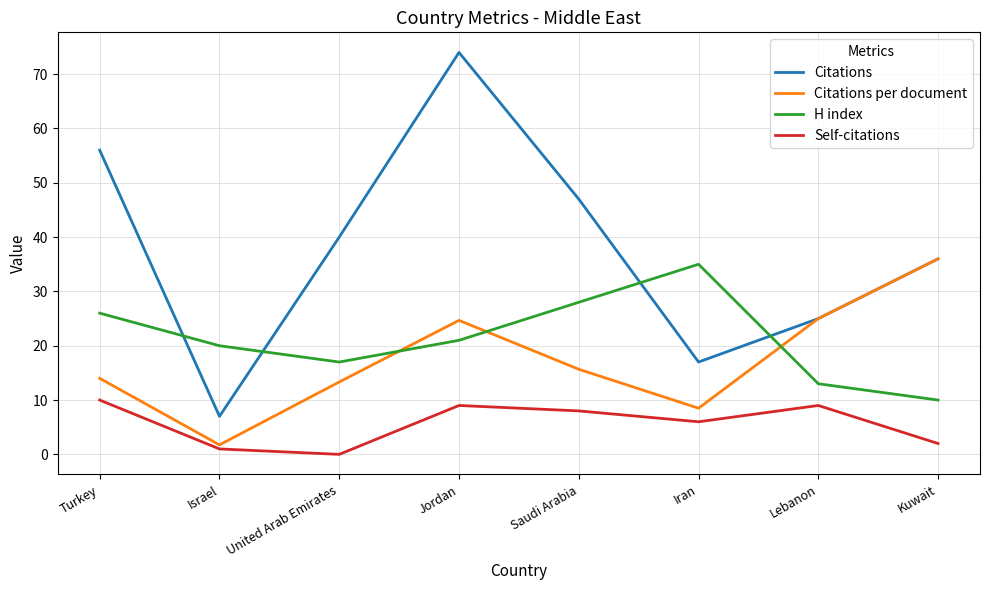

What is the approximate value of Self-citations at Iran?

6.0